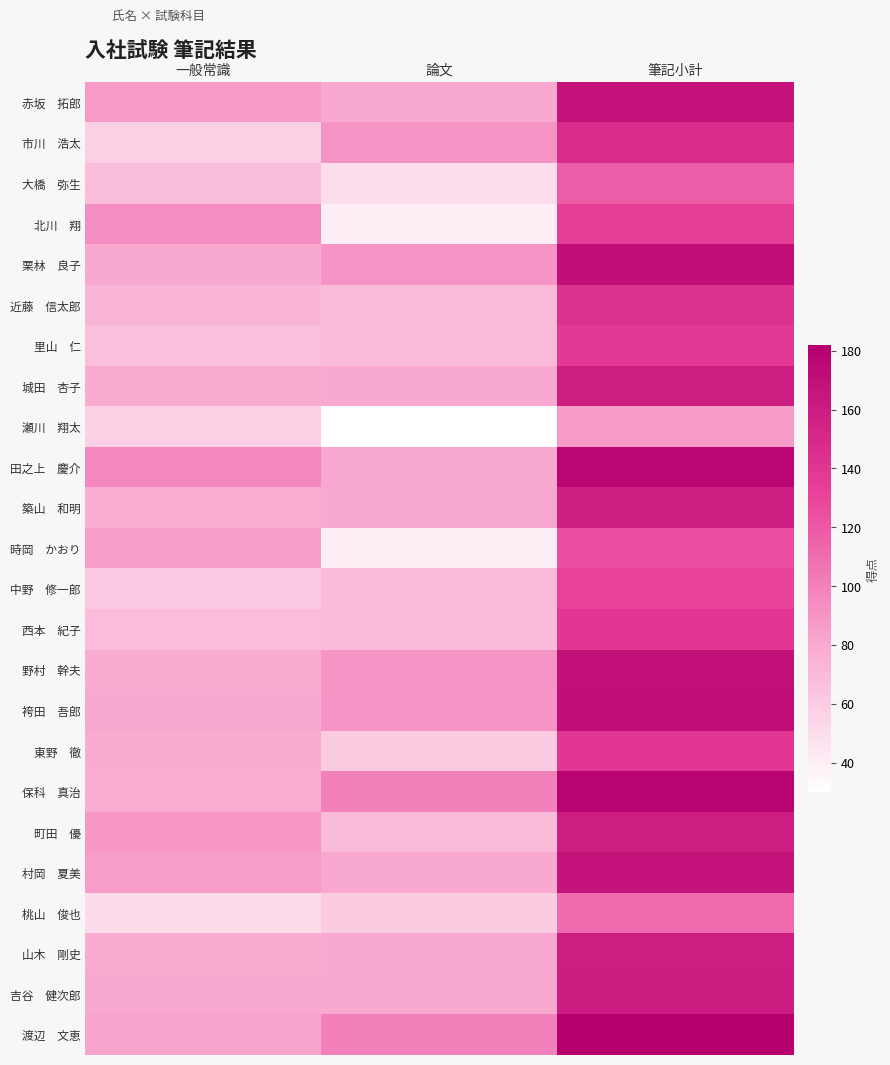

What is the greatest value displayed?

182